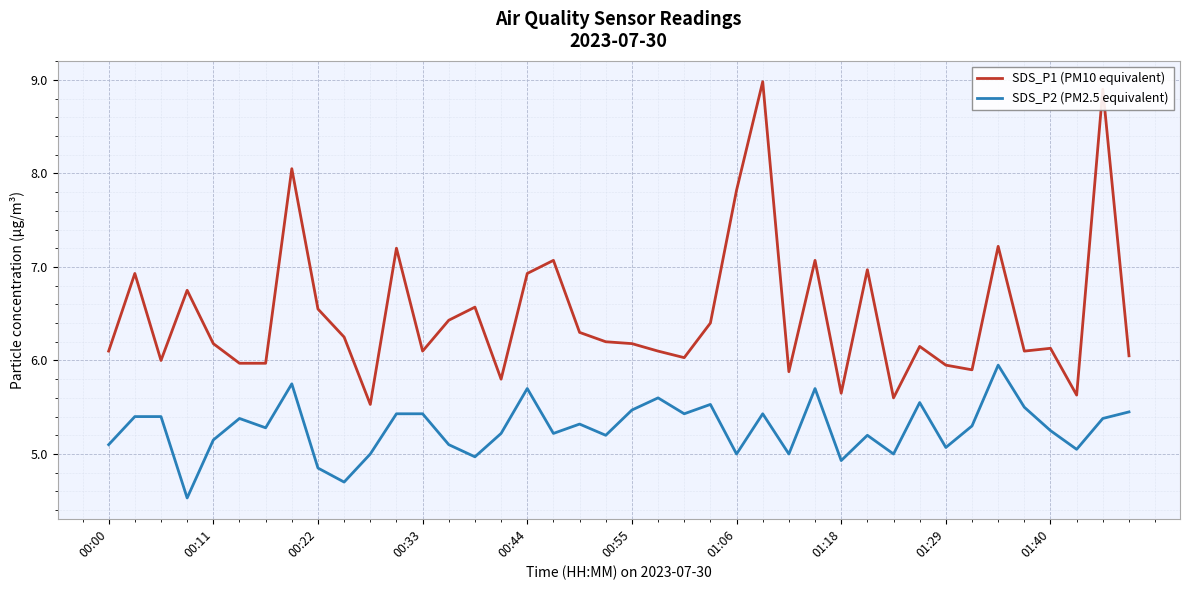

Which series has the largest total across all categories?

SDS_P1 (PM10 equivalent)